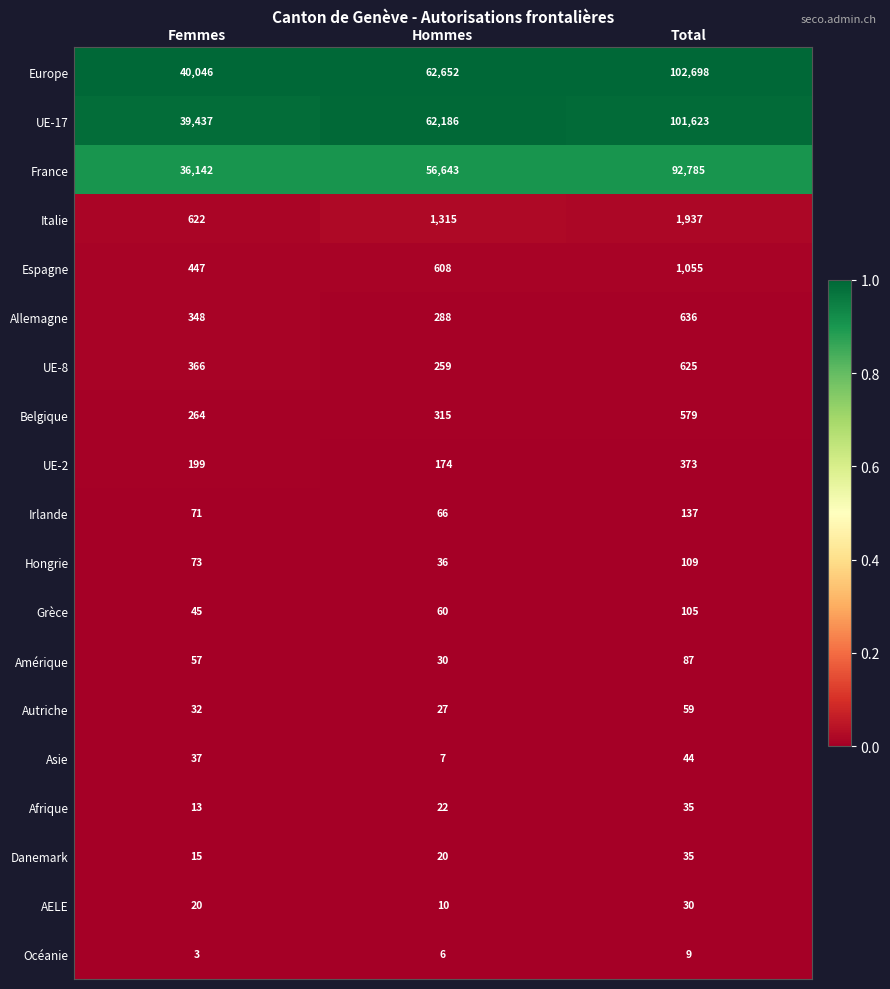

Which series changed the most between Femmes and Total?

Europe